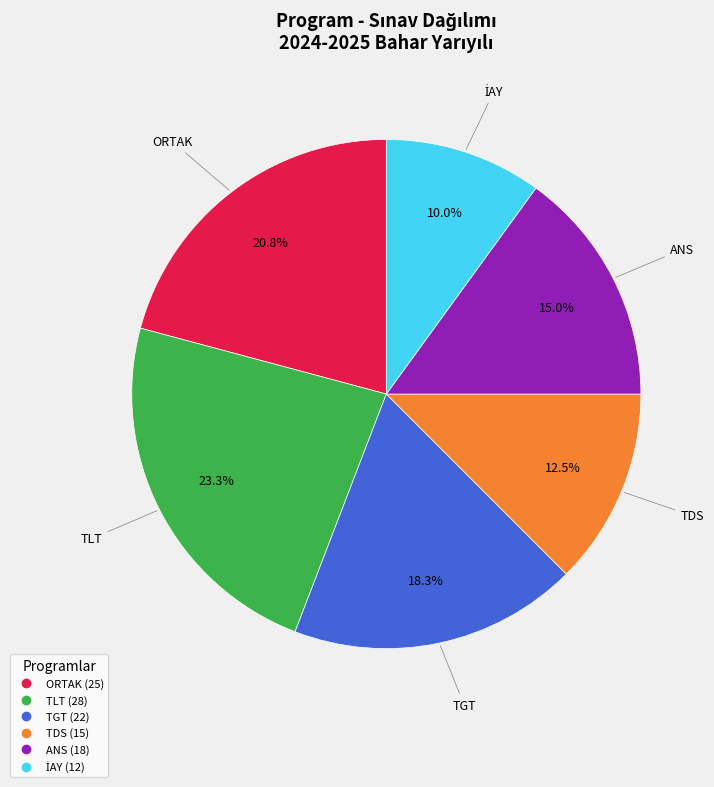

Is there a majority slice in this chart?

No